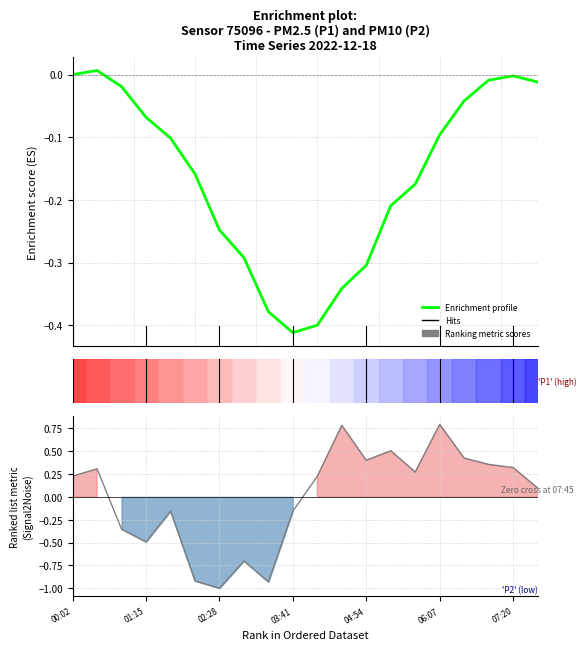

List the series in order of their overall mean, highest first.

Ranking metric scores, Enrichment profile